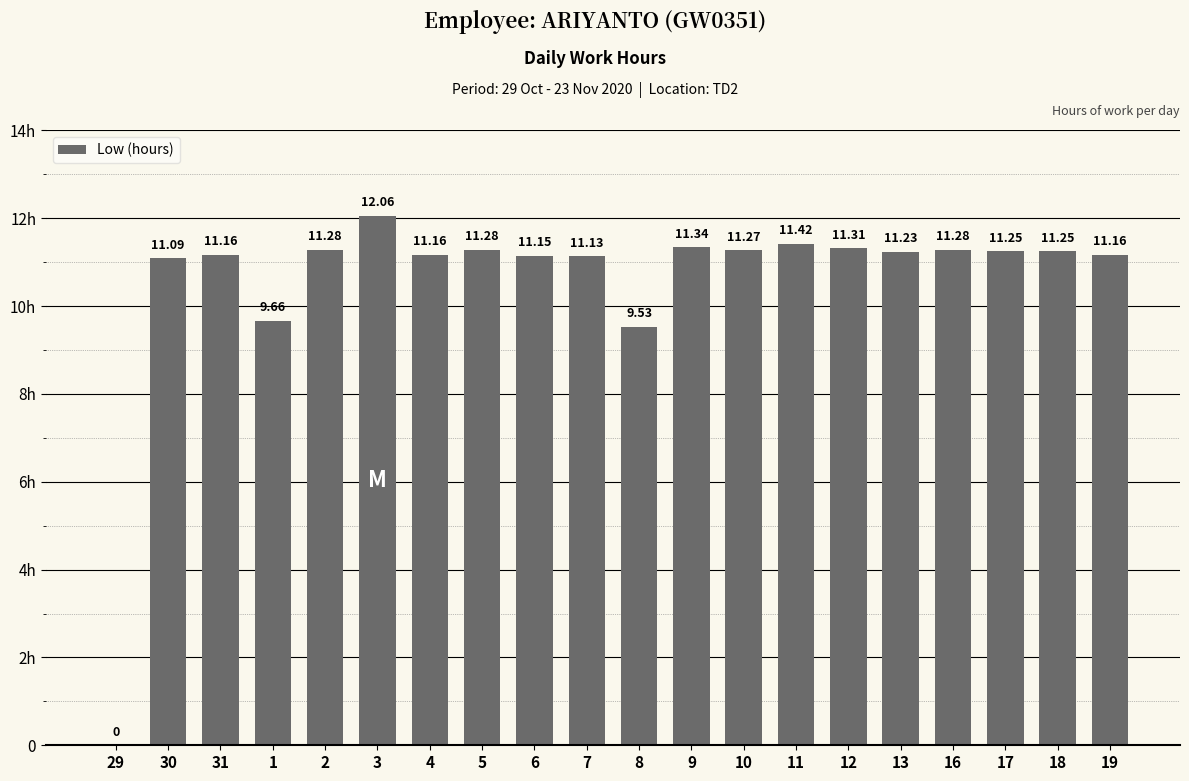

Are the bars horizontal?

No